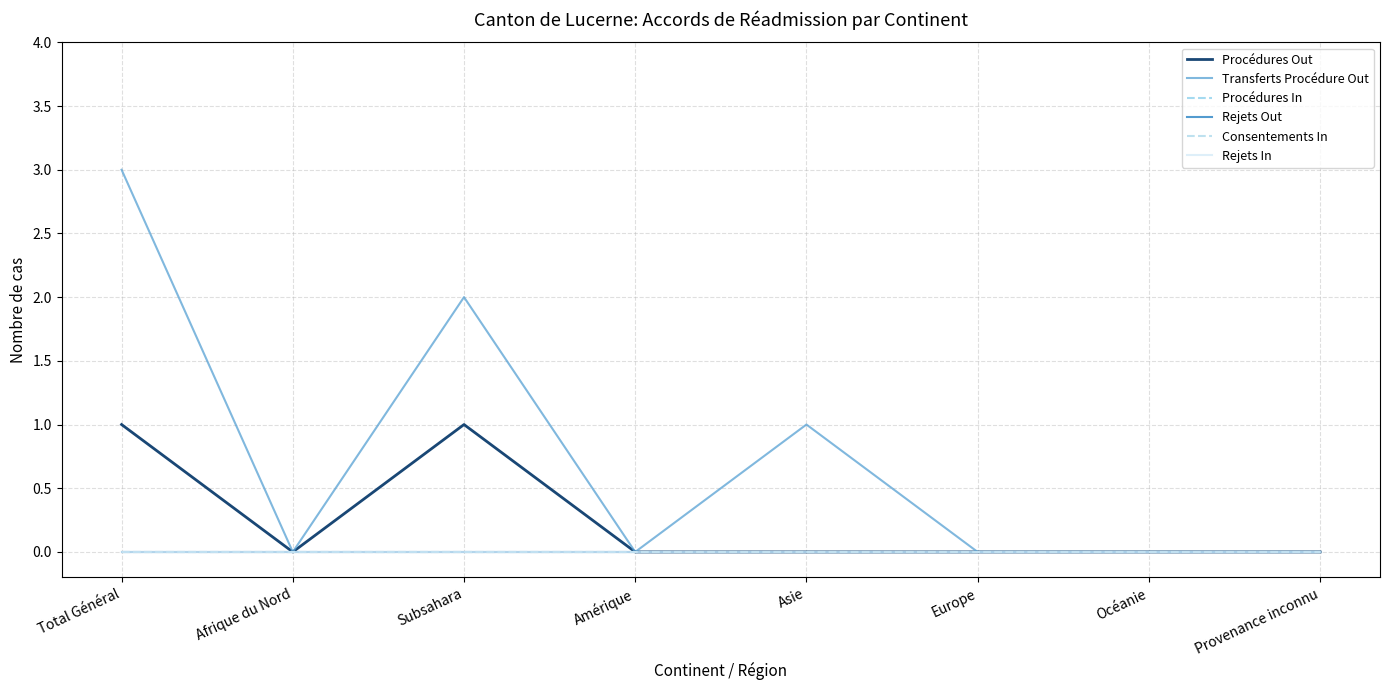

Between Océanie and Amérique, which is larger?

Océanie